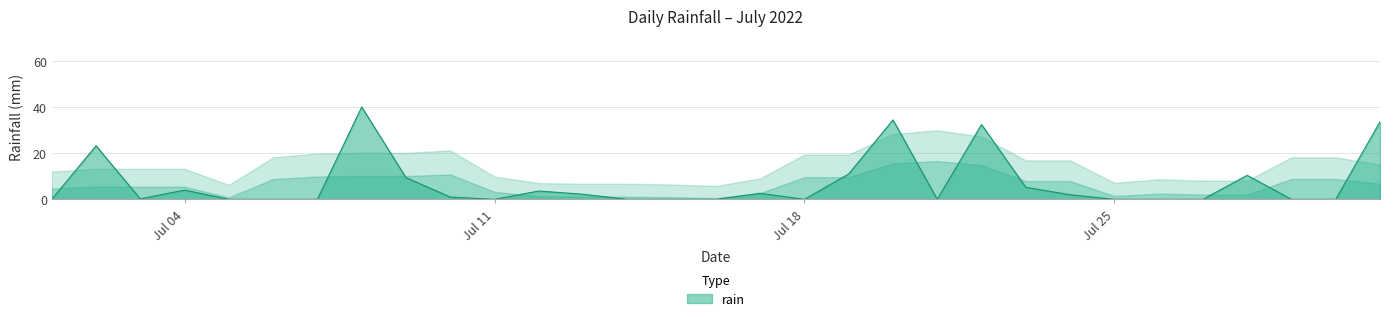

How many distinct data groups are displayed?

1